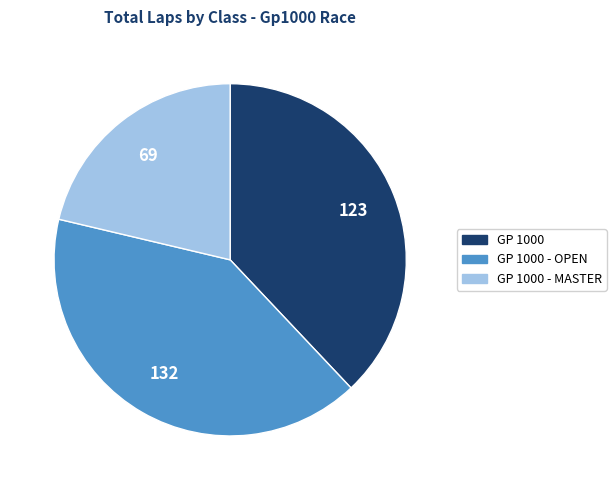

True or false: GP 1000 accounts for 12% of the total.

False